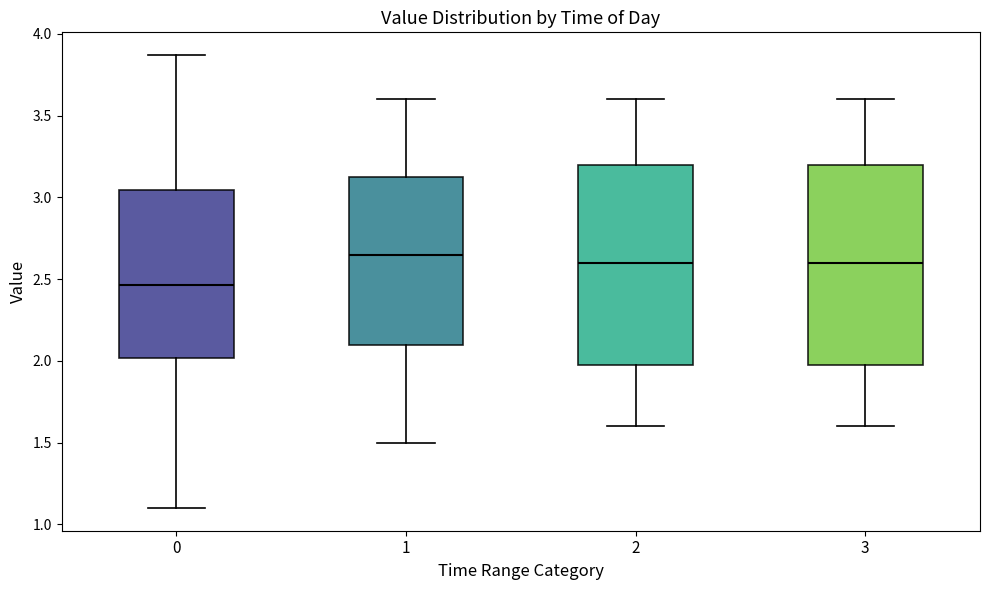

Reading left to right, transcribe this box plot: for each box, give where its median line is, the range the box spans, and where its two whiskers end, as read against the y-axis. The values are not printed on the chart, so give them approximately, as read against the axis.

0: median 2.45, box 2.00 to 3.05, whiskers 1.10 to 3.85
1: median 2.65, box 2.10 to 3.15, whiskers 1.50 to 3.60
2: median 2.60, box 2.00 to 3.20, whiskers 1.60 to 3.60
3: median 2.60, box 2.00 to 3.20, whiskers 1.60 to 3.60